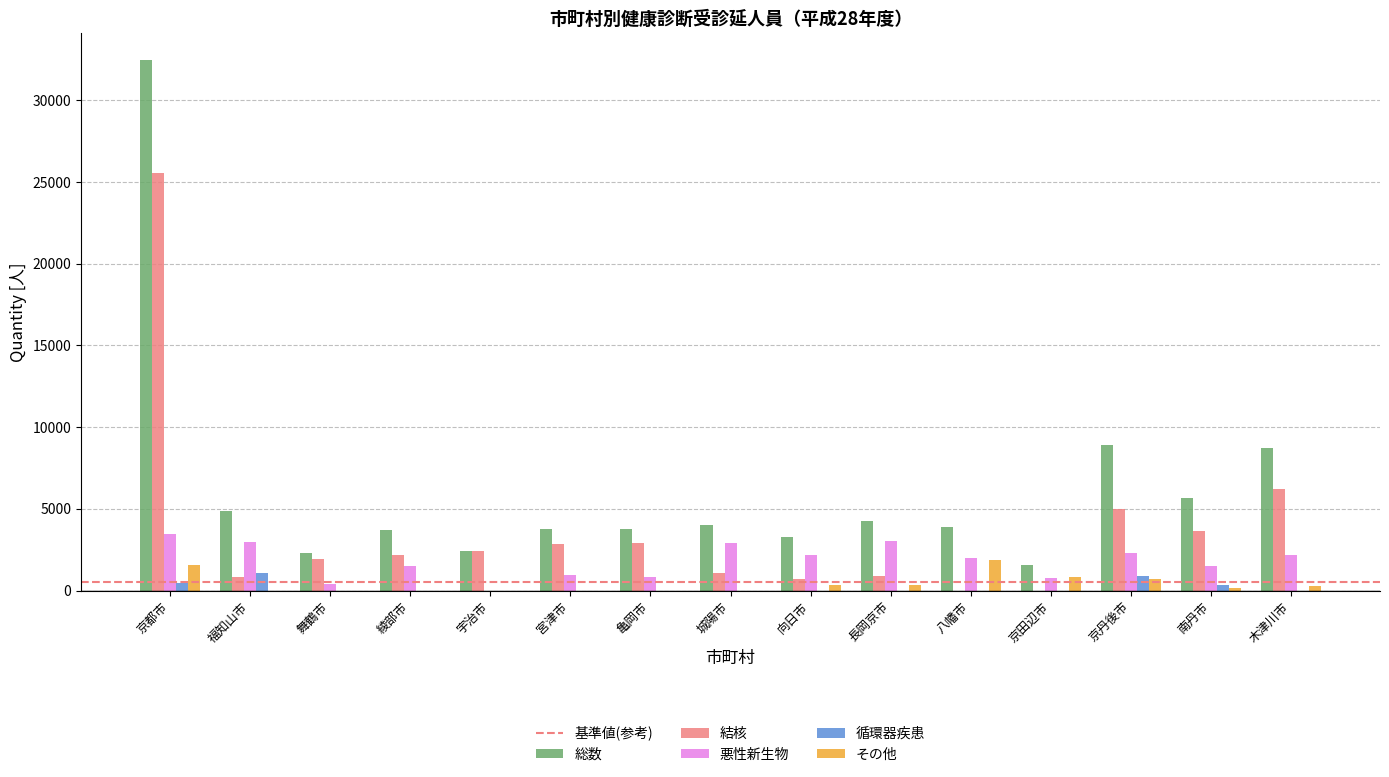

The 総数 series shows 1545 at 京田辺市. True or false?

True